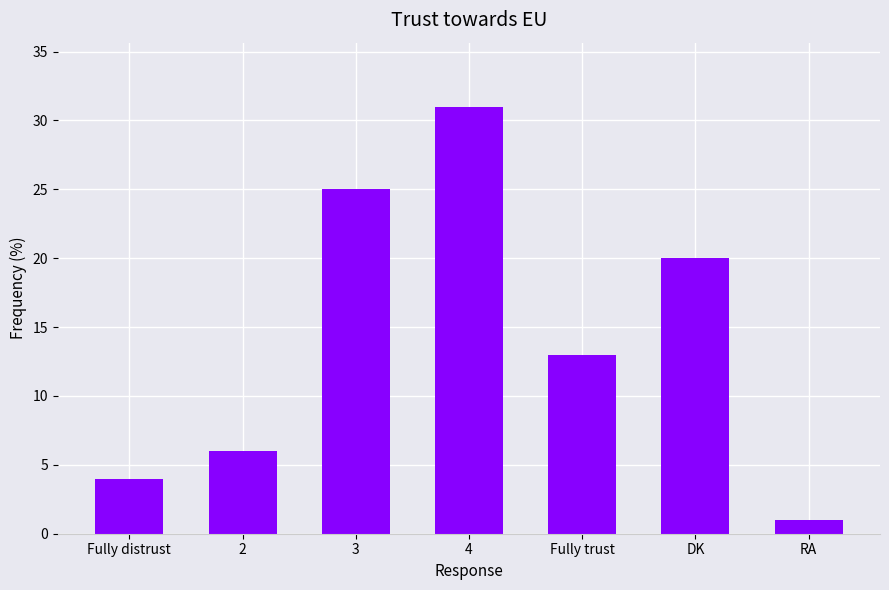

What is the greatest value displayed?

31